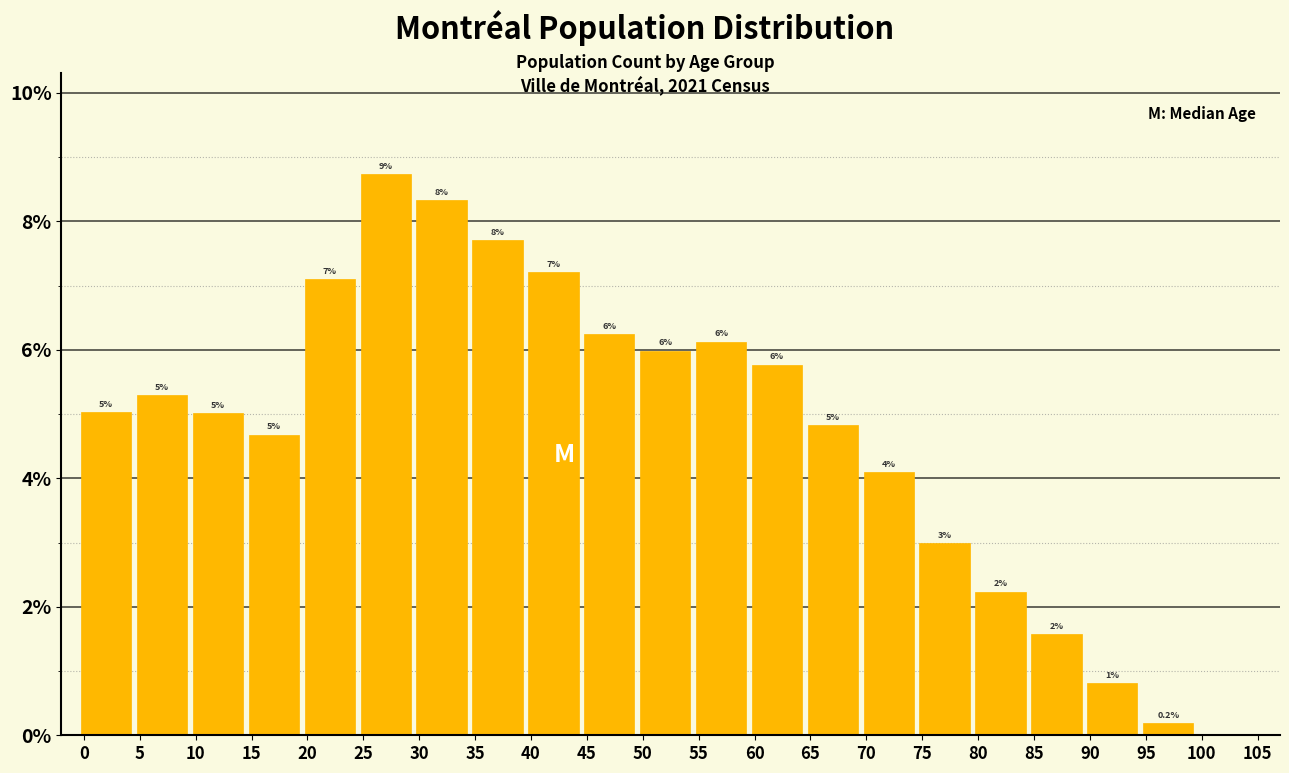

Between 85 and 70, which is larger?

70